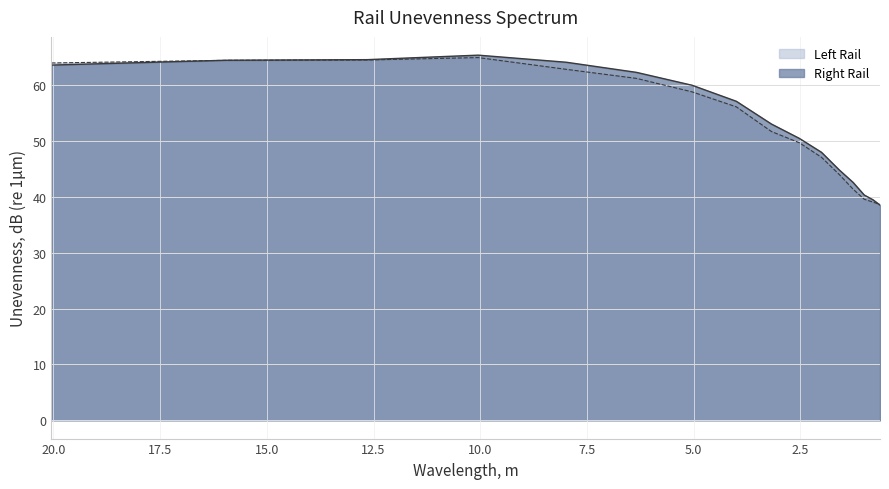

At which category does the chart reach its minimum across all series?

0.633957277